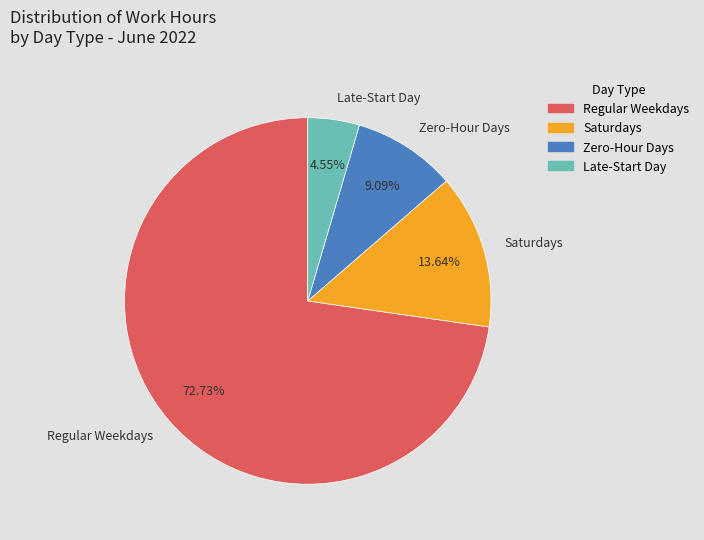

Which slice is the smallest?

Late-Start Day